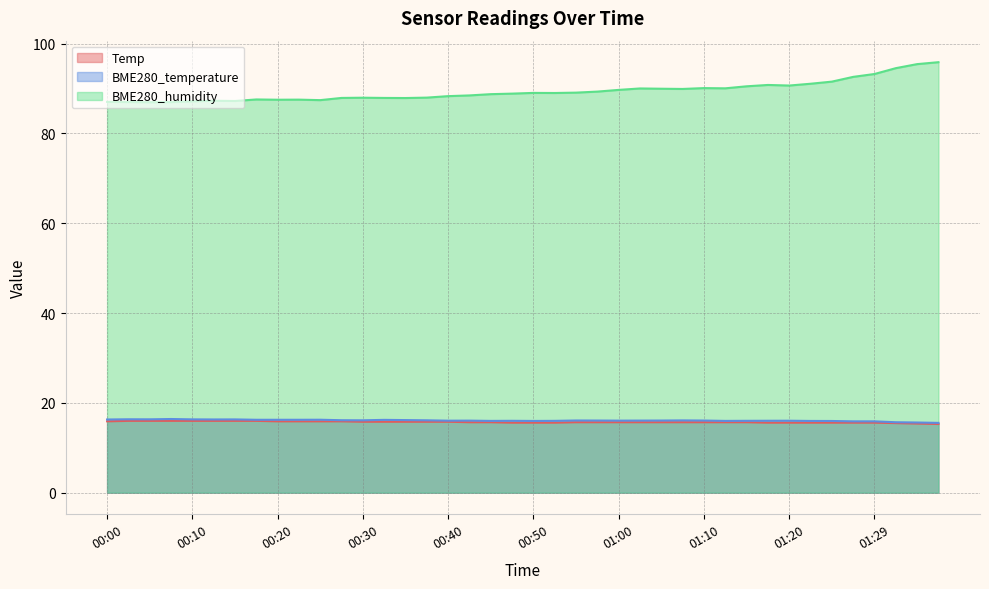

Is the value of BME280_temperature at 01:34 greater than the value of Temp at 00:45?

No